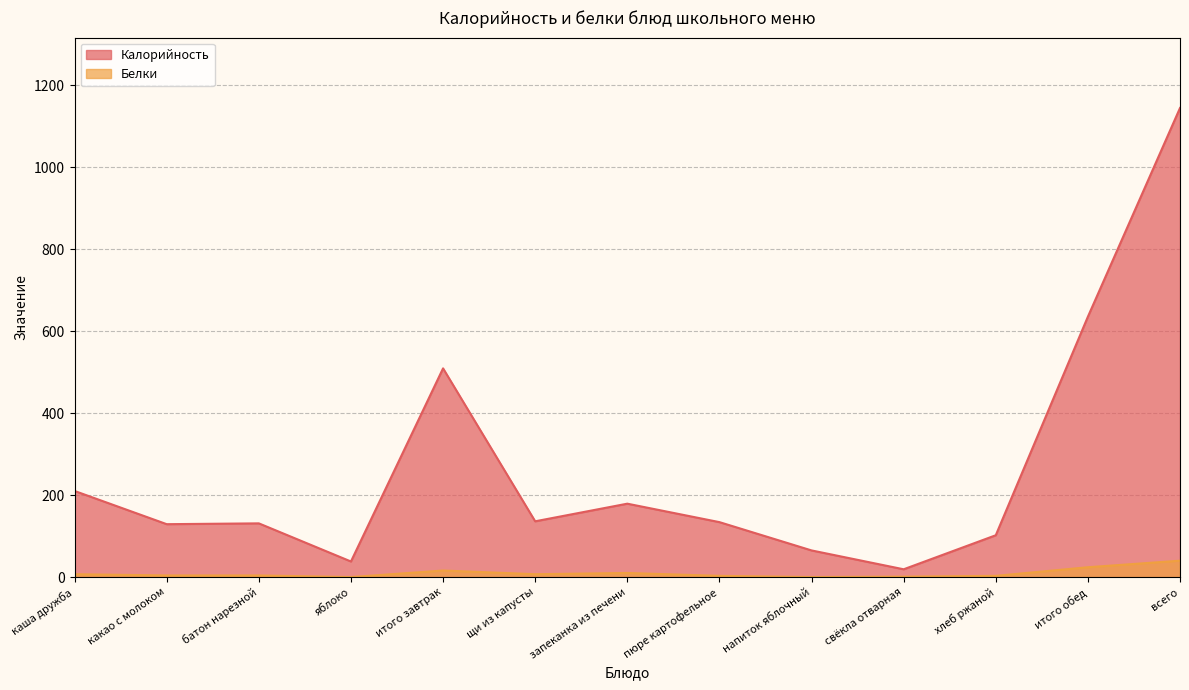

What is the difference between the maximum and minimum values in the Калорийность series?

1125